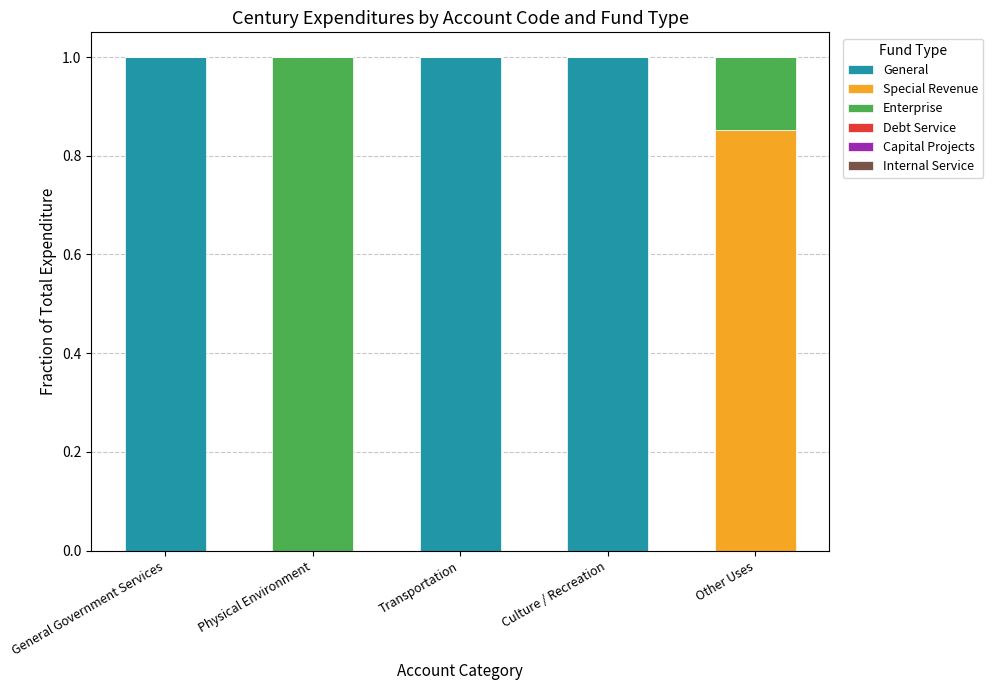

Is it true that General equals 1.0 at Transportation?

True